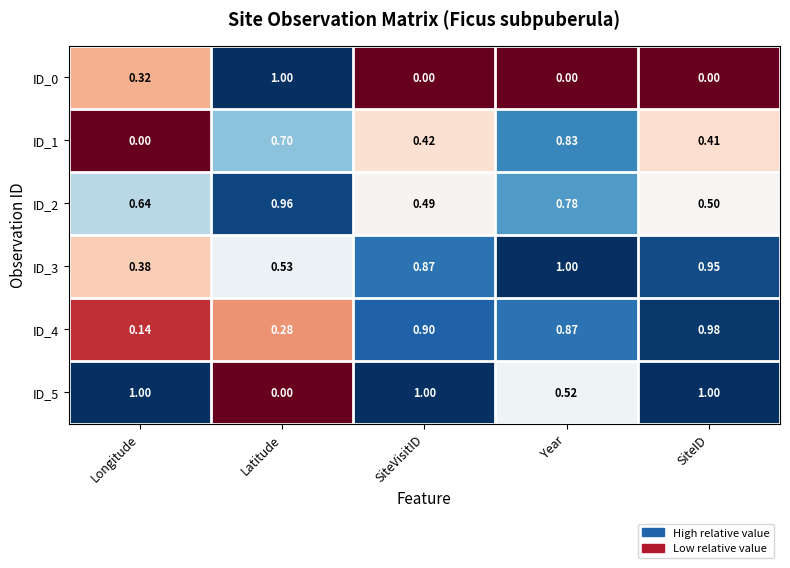

At which category is the sum across all series the highest?

Year